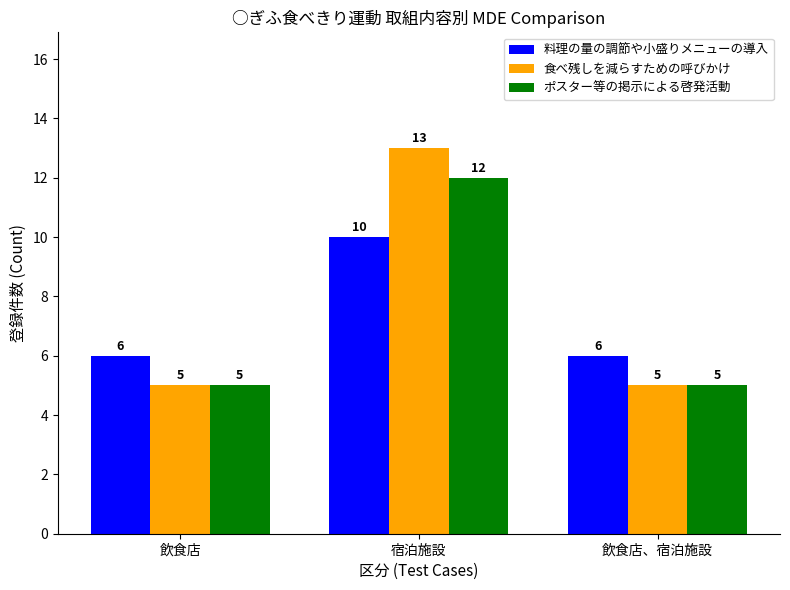

Is the value of ポスター等の掲示による啓発活動 at 飲食店 greater than the value of 食べ残しを減らすための呼びかけ at 宿泊施設?

No